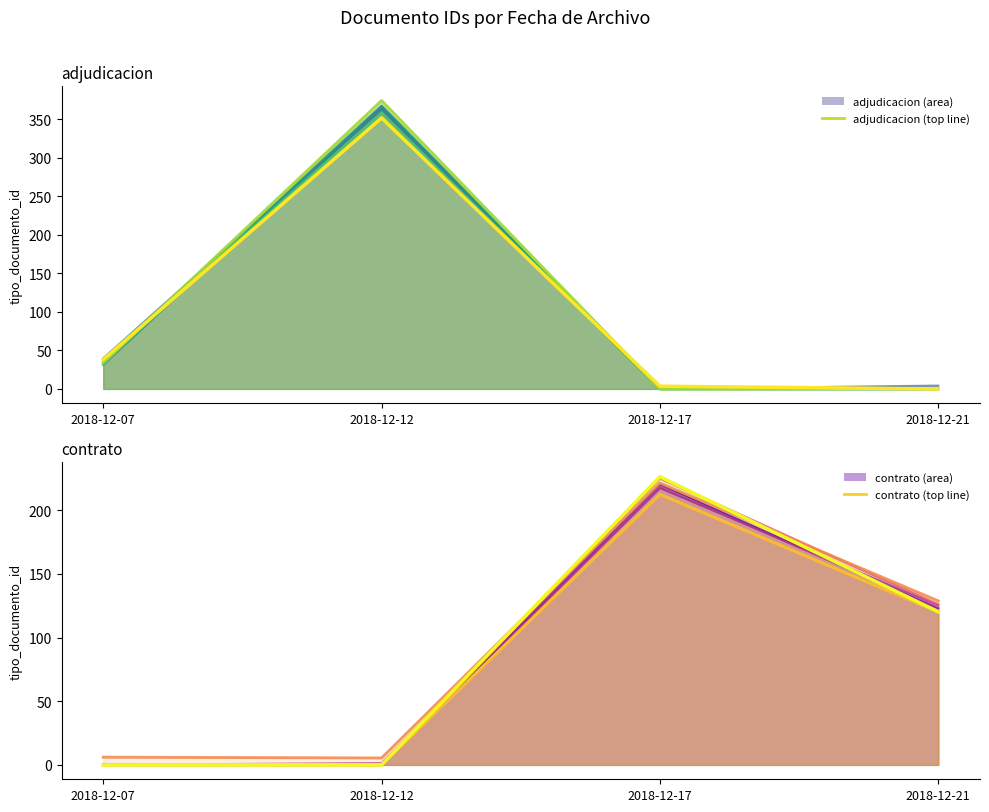

The adjudicacion line 8 series shows 0.0 at 2018-12-21. True or false?

True